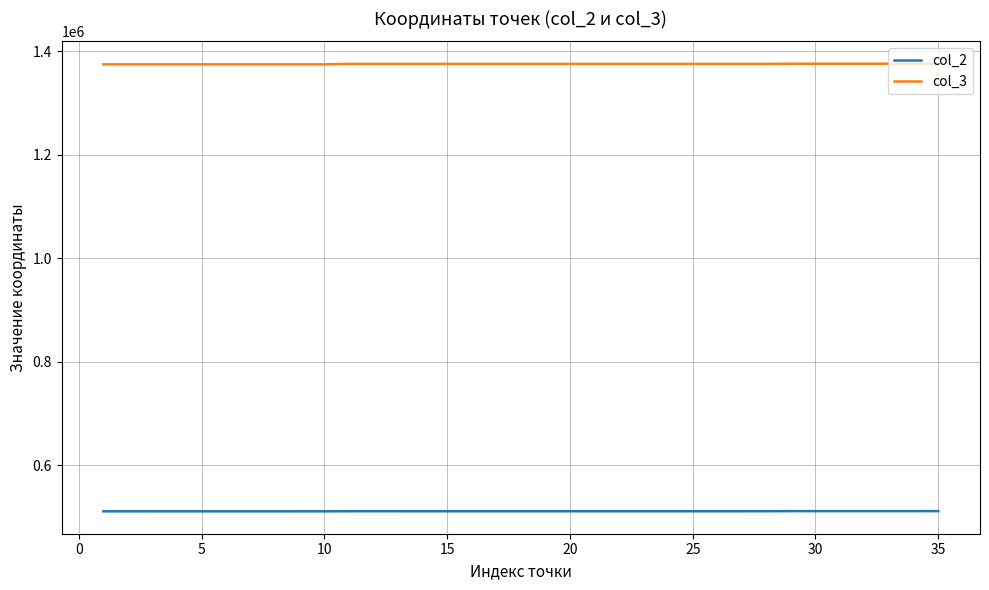

True or false: col_3 has more than 0 interior local peaks.

True